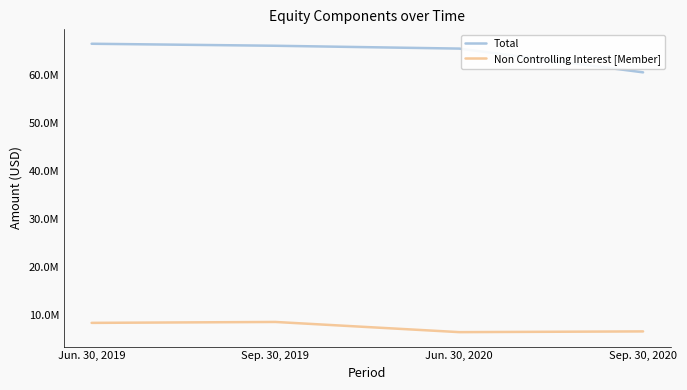

Is this an area chart (filled region under the line)?

No